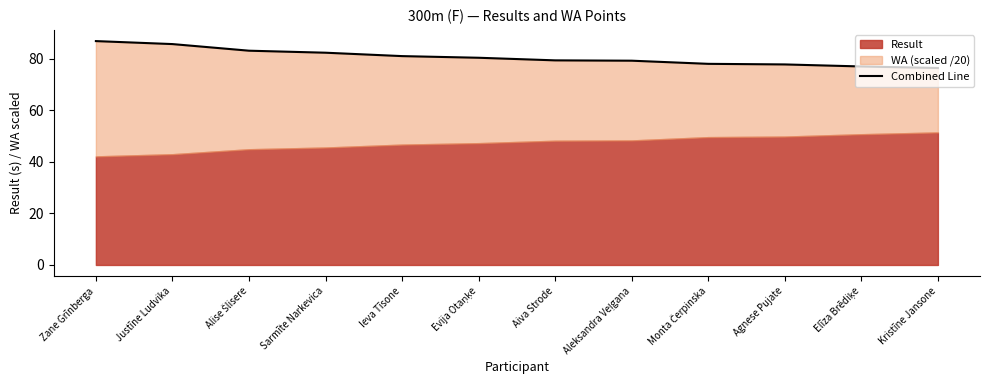

Which has a higher value, Agnese Pujate or Justīne Ludvika?

Justīne Ludvika